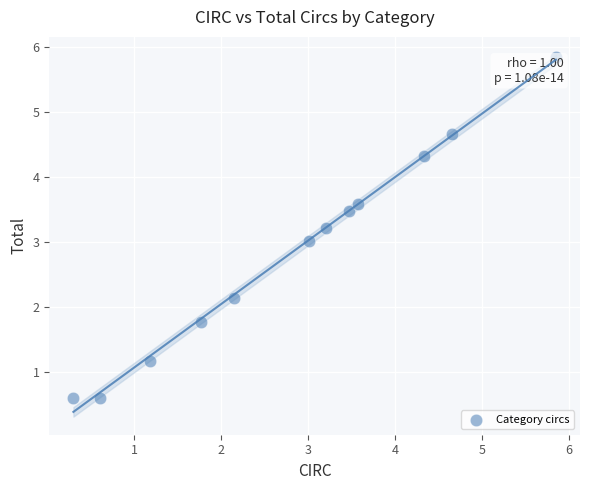

What is the average Y value?

2.9